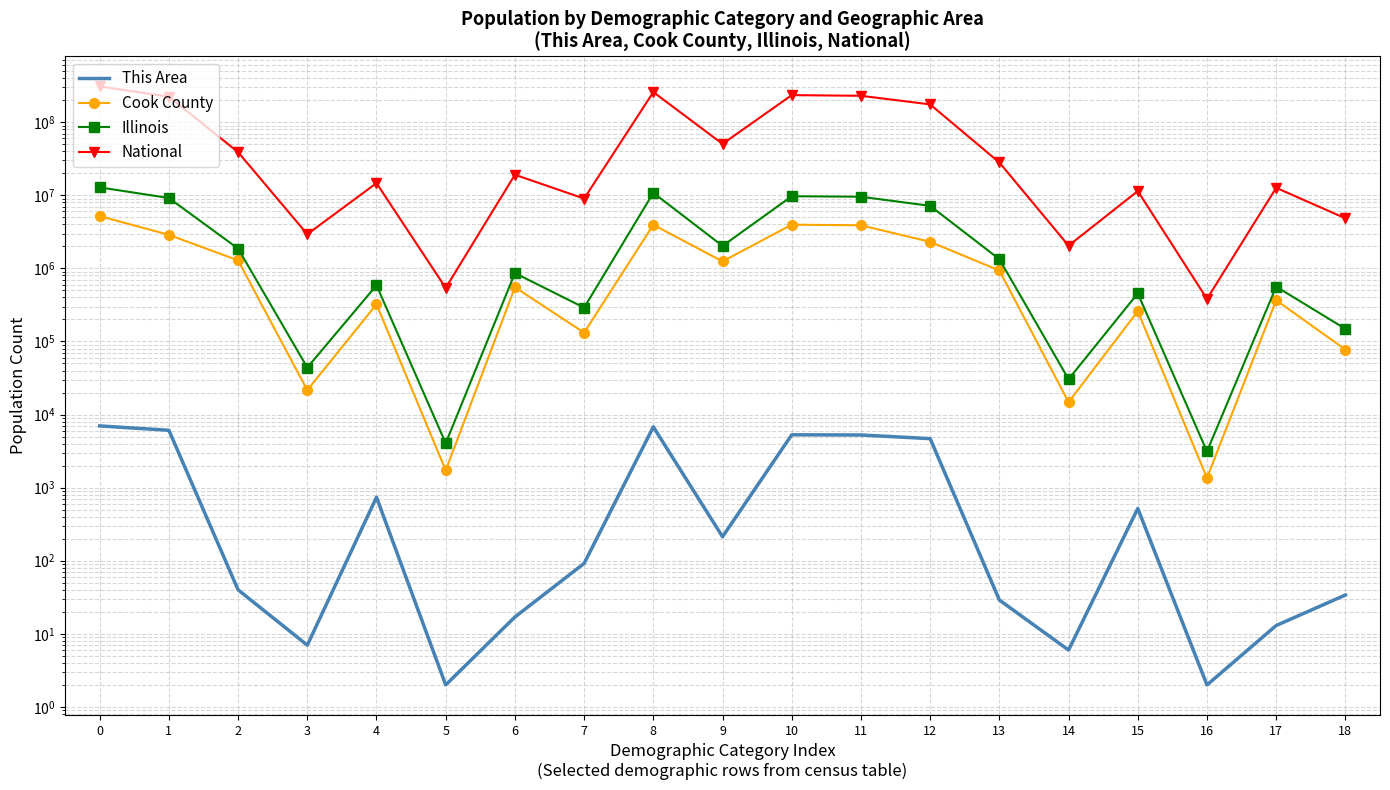

The National series shows 175134916 at 12. True or false?

True